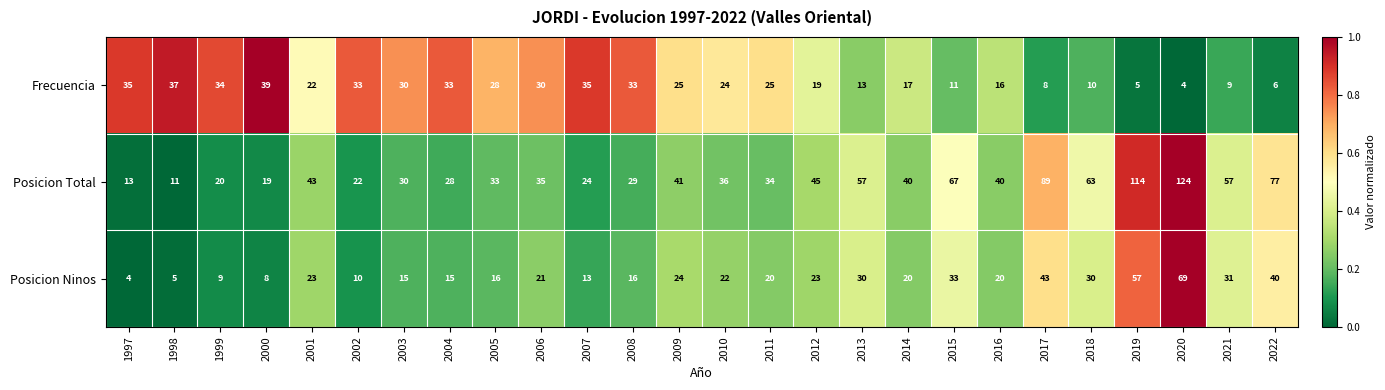

List the series in order of their peak value, highest first.

Posicion Total, Posicion Ninos, Frecuencia